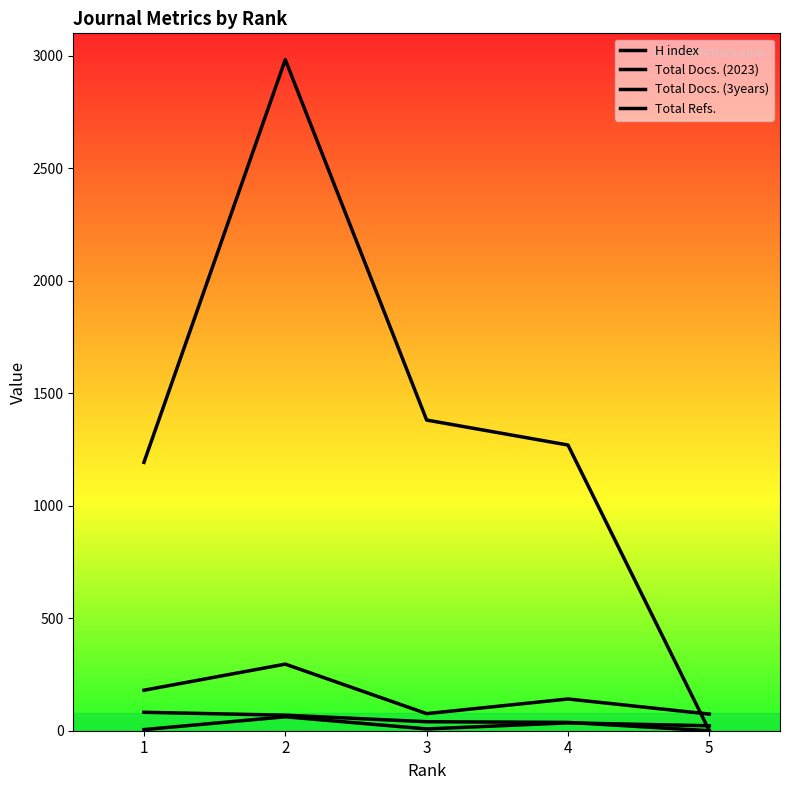

At how many categories does at least one series exceed 626?

4